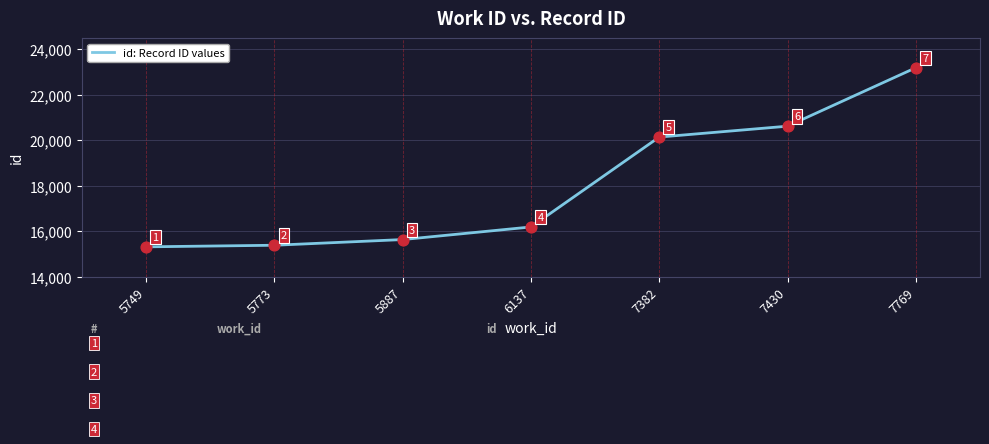

Approximately how many times larger is the value at 6137 compared to 7769?

0.7